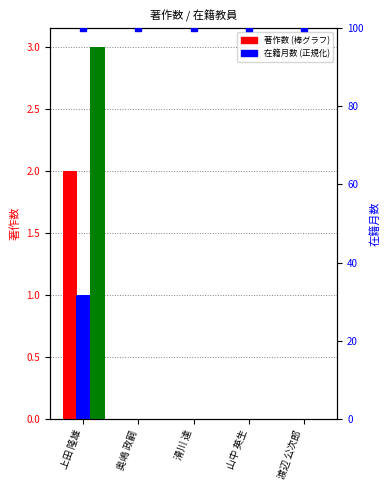

At how many categories does at least one series exceed 5?

5